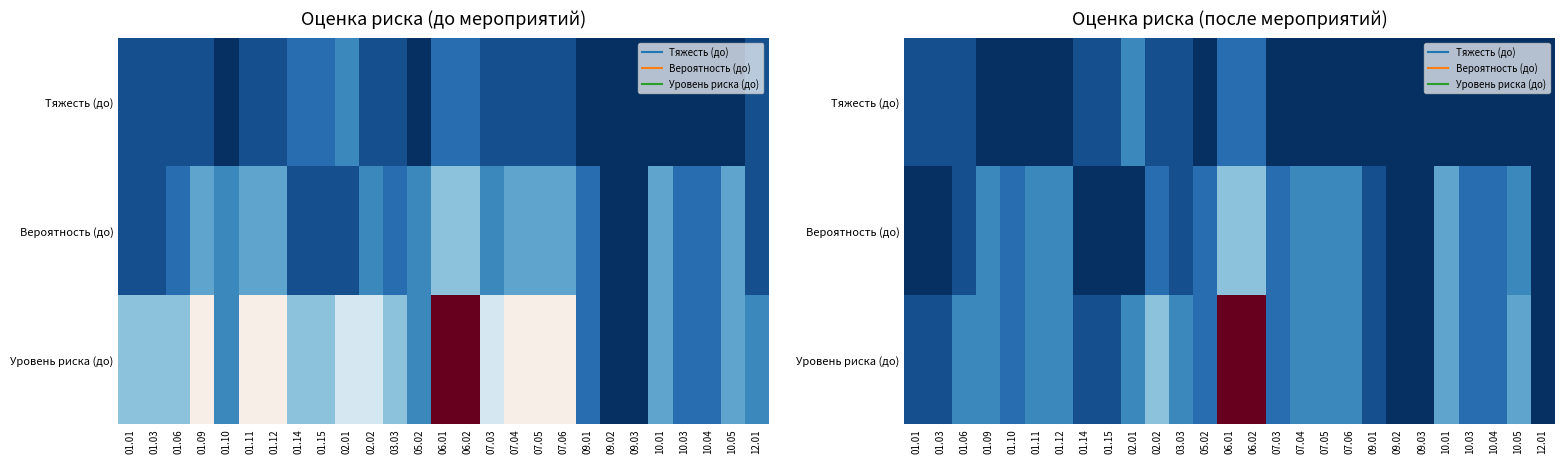

Which label corresponds to the largest value in the chart?

06.01